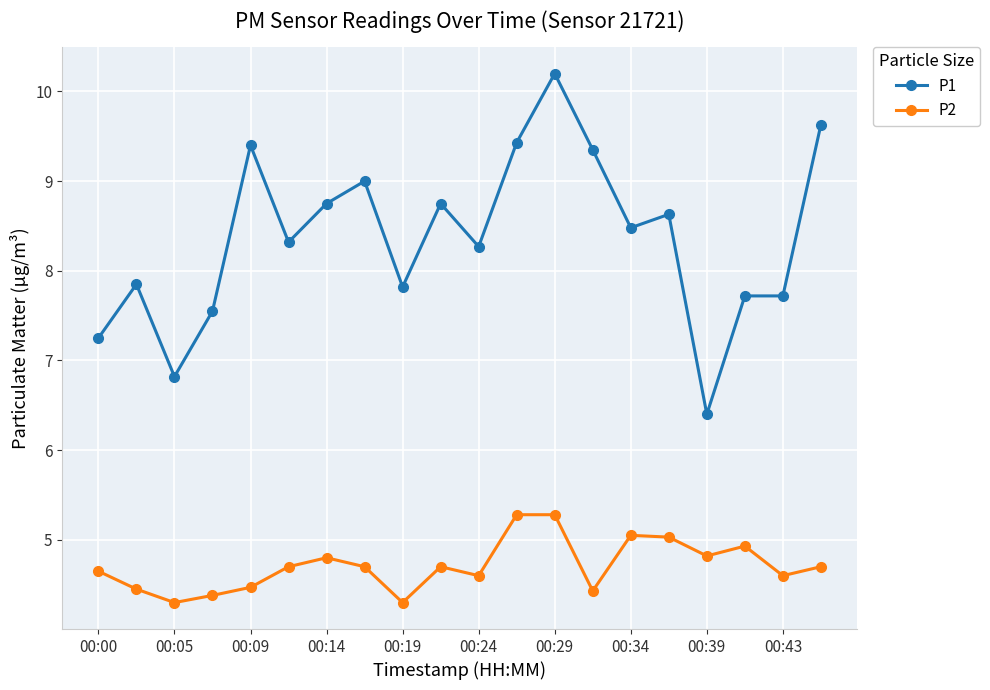

What is the value of the P2 point at the 1st from the left?

4.7